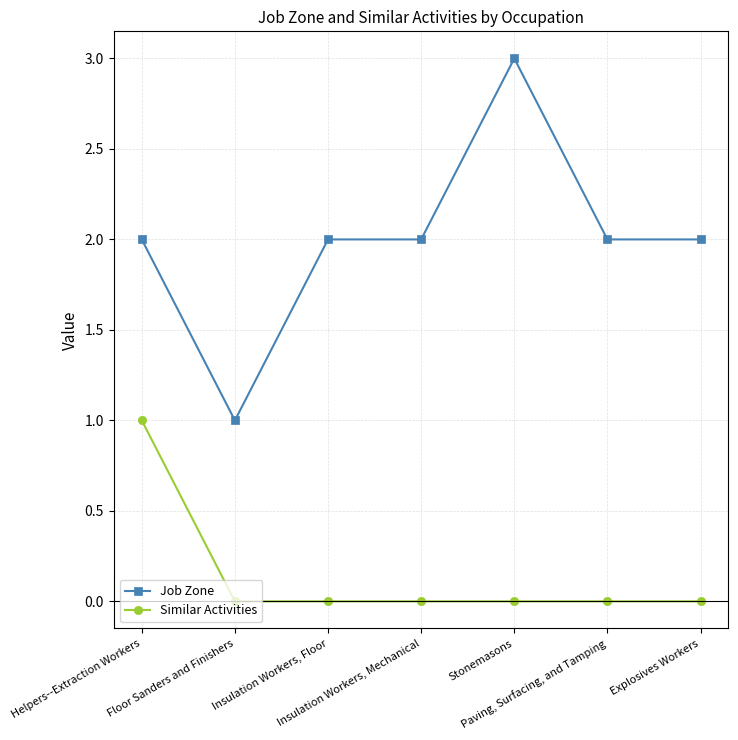

Rank the series by their average value, from lowest to highest.

Similar Activities, Job Zone